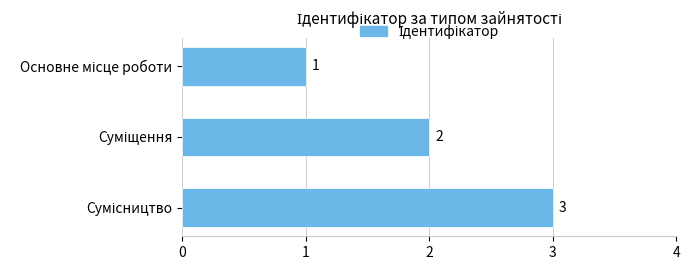

How many values are between 1 and 3?

3